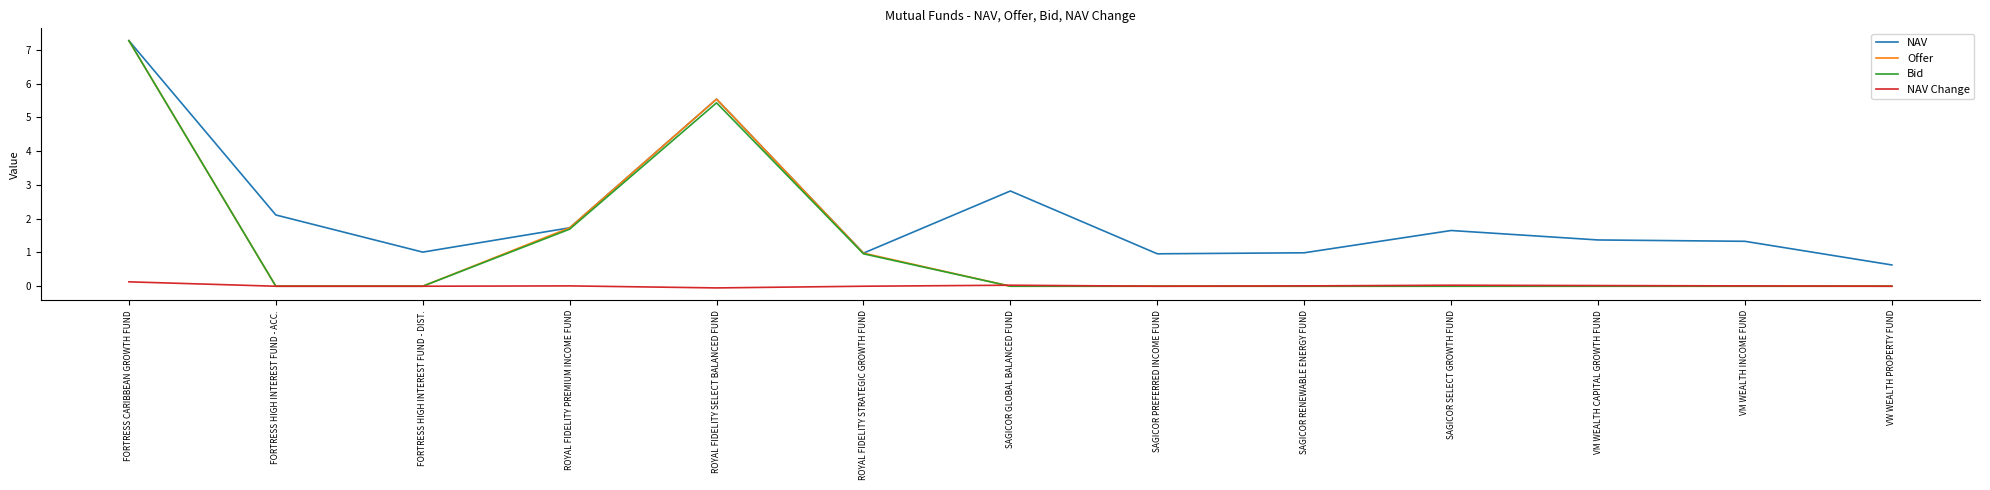

The NAV series shows 0.3 at ROYAL FIDELITY STRATEGIC GROWTH FUND. True or false?

False